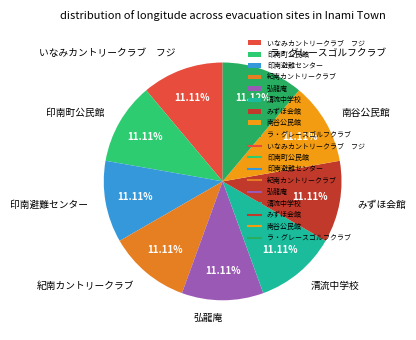

Is it true that 紀南カントリークラブ is 11% of the pie?

True